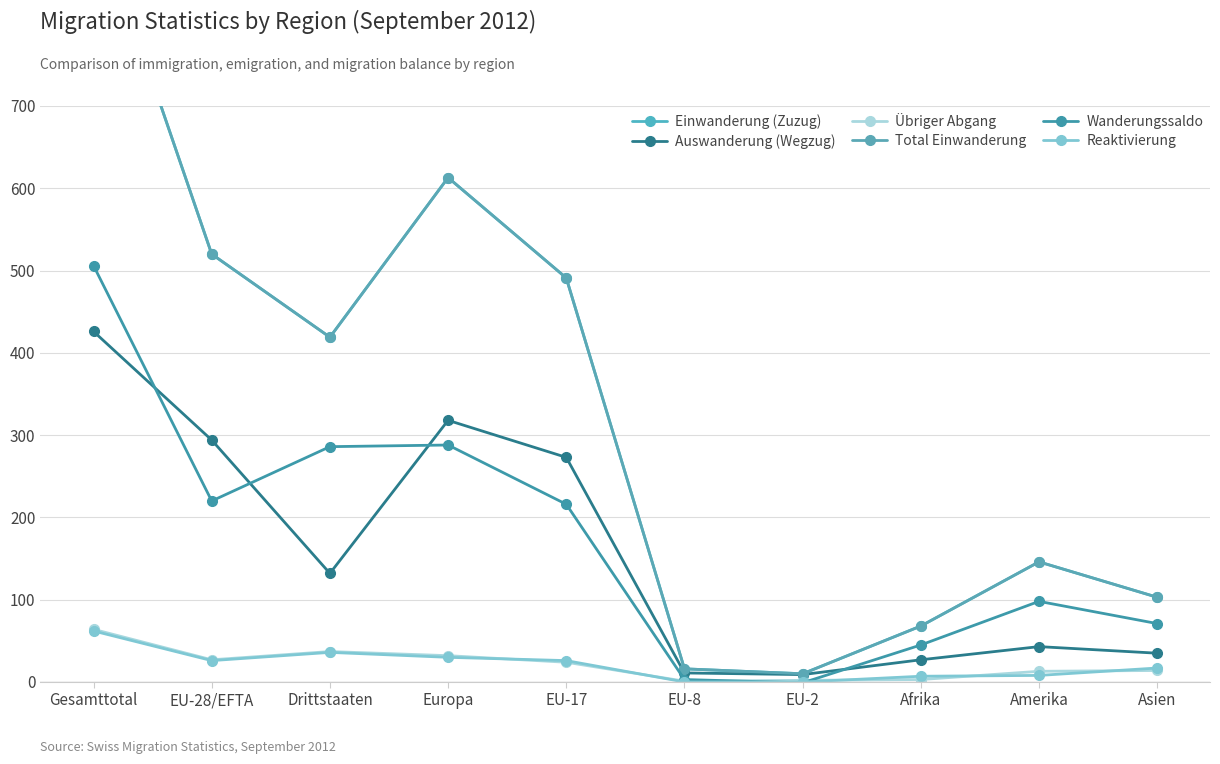

What is the label of the 2nd point from the right?

Amerika